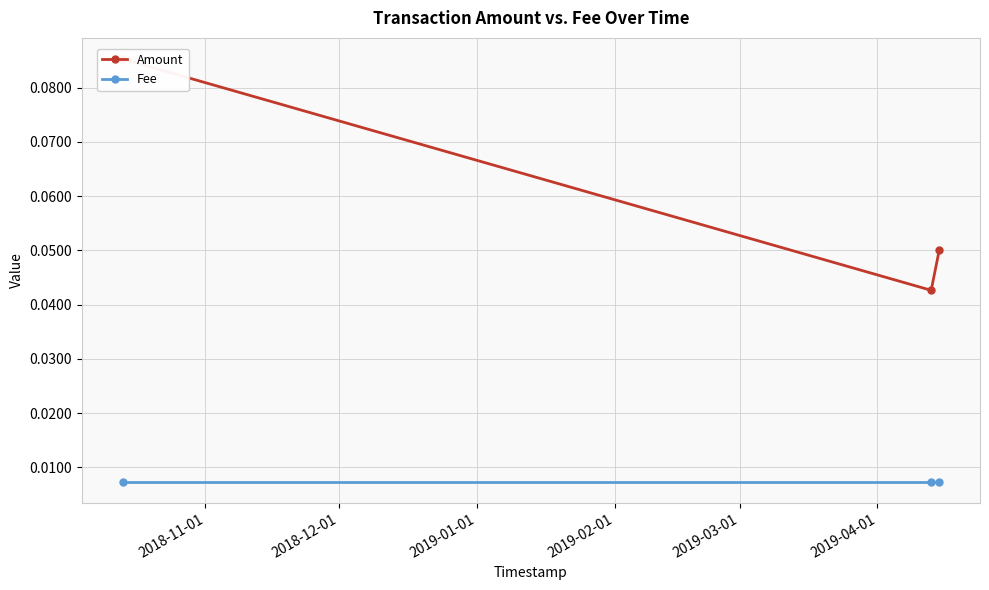

List the series in order of their overall mean, lowest first.

Fee, Amount